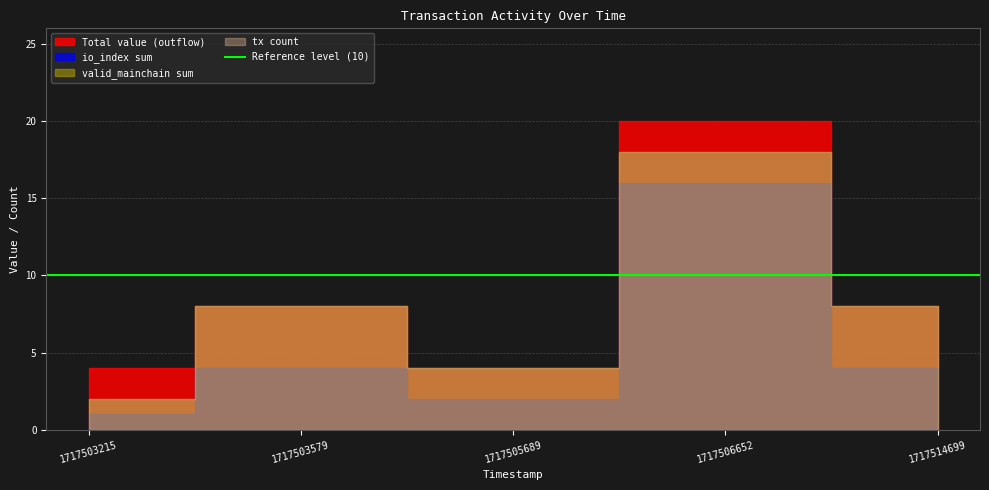

Which series has the largest range (max minus min)?

valid_mainchain sum